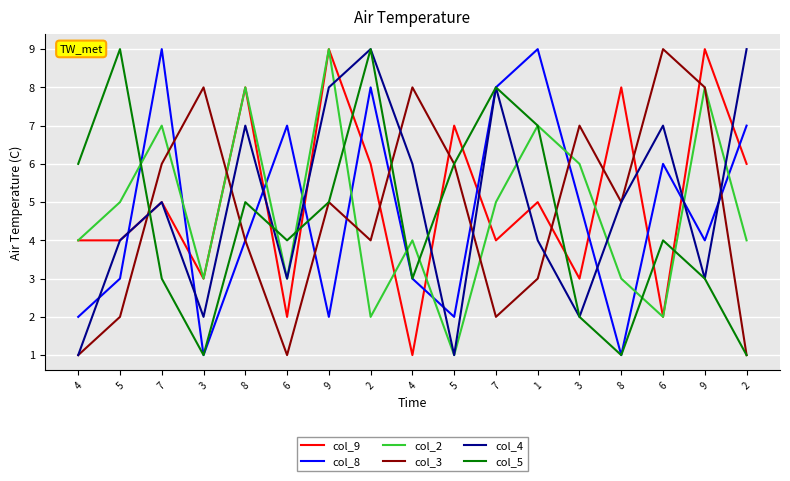

What is the sum of the col_4 values at 4 and 9?

4